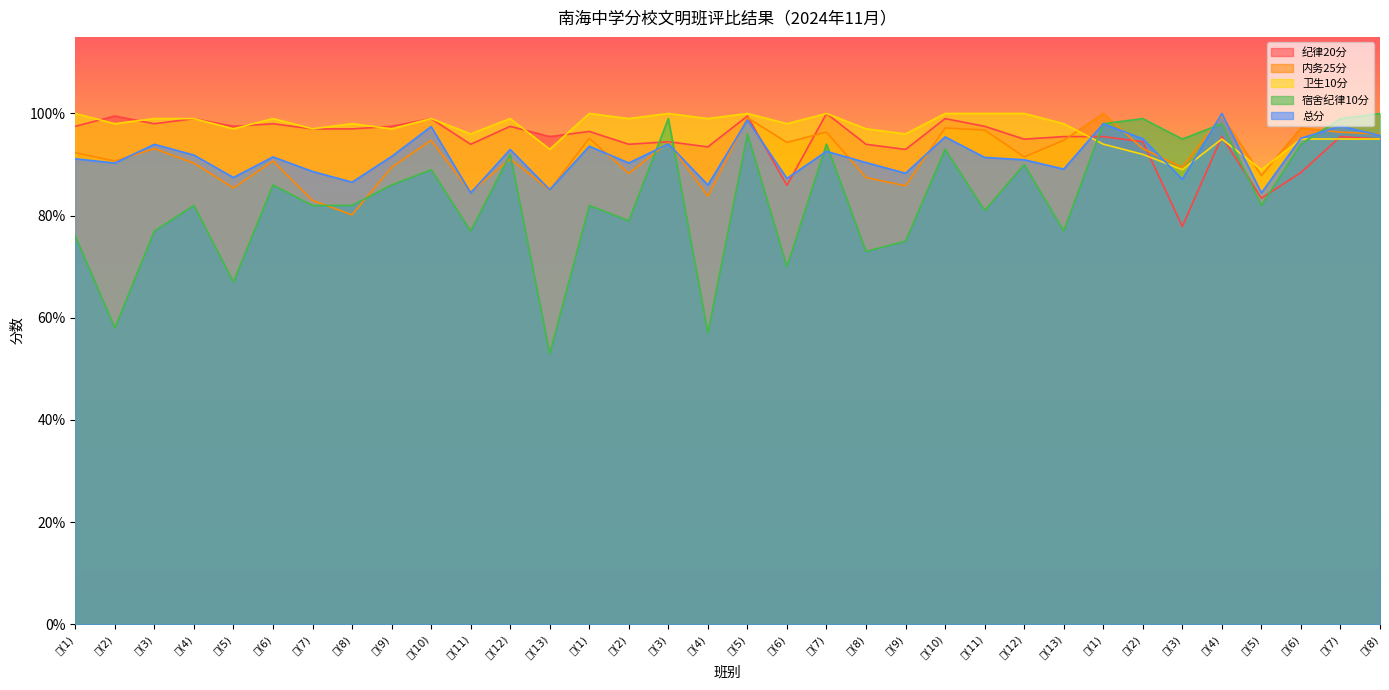

At which label is 总分 closest to 92?

一(4)